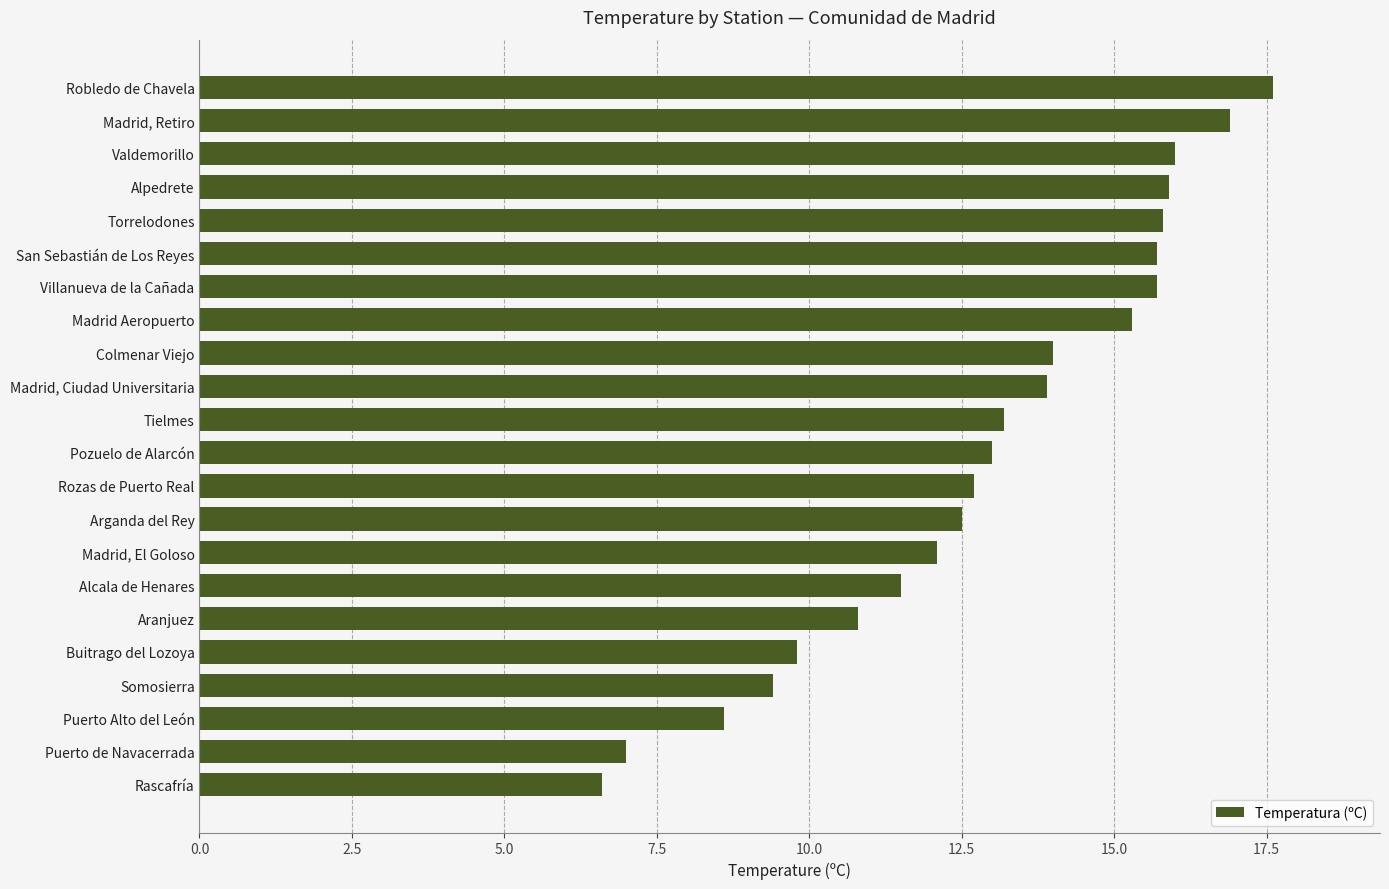

At which label is the value closest to 12?

Madrid, El Goloso